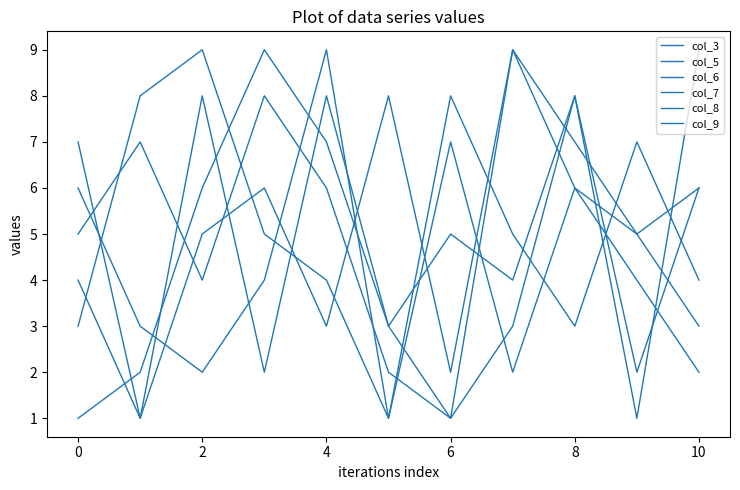

What is the difference between the maximum and minimum values in the col_6 series?

8